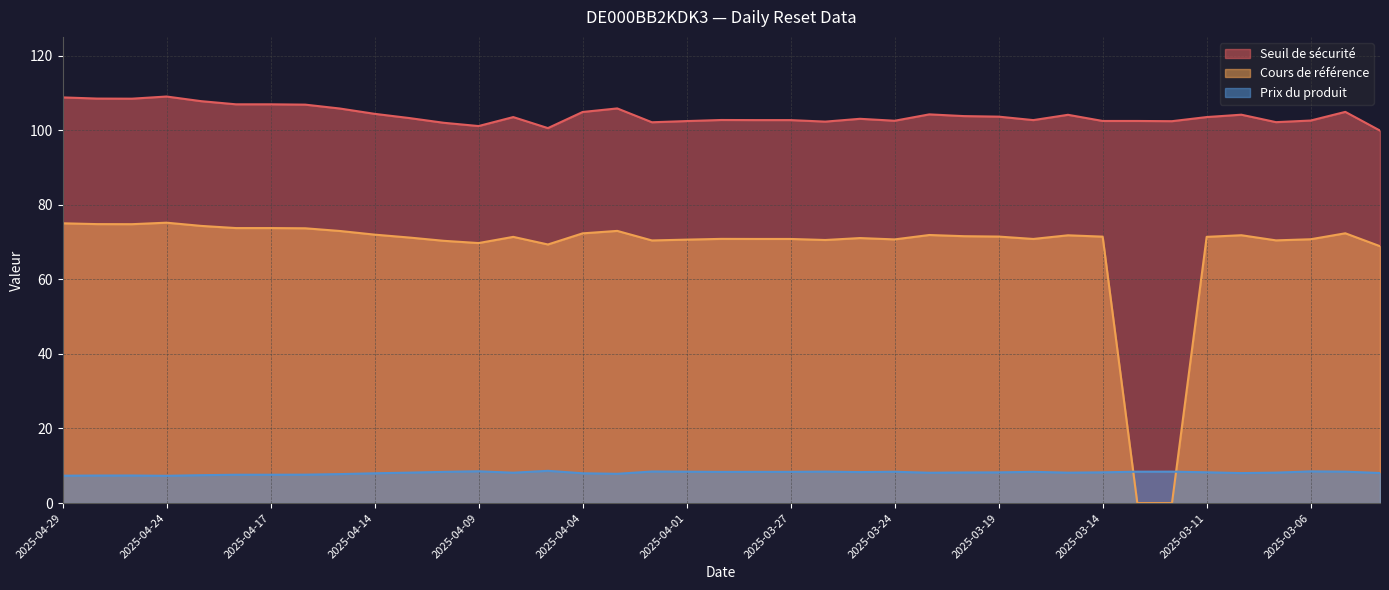

What is the difference between the Seuil de sécurité values at 2025-03-11 and 2025-03-10?

0.6